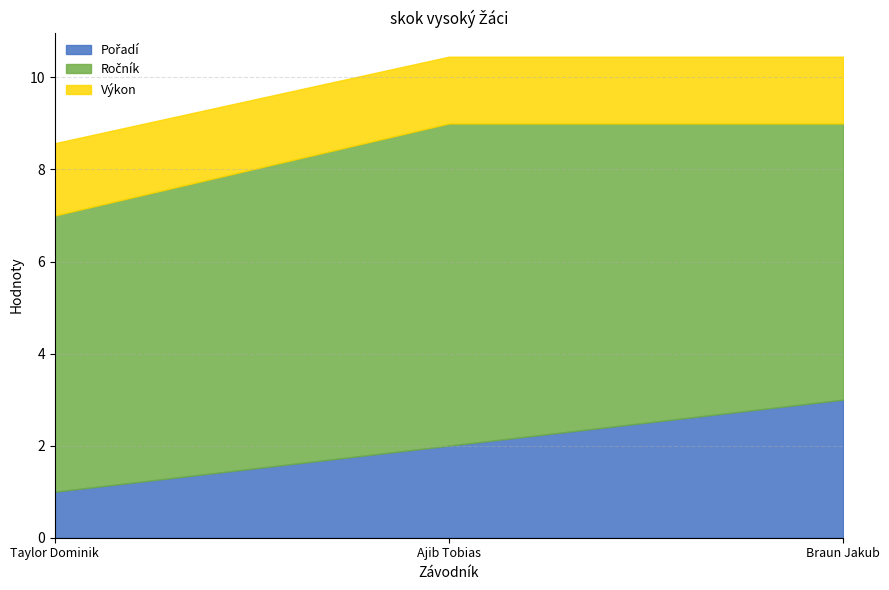

What is the total value across all series at Braun Jakub?

10.4